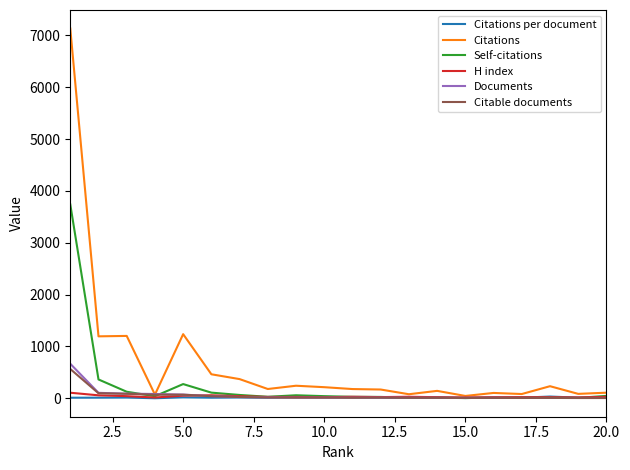

What is the maximum value shown in the chart?

7134.0